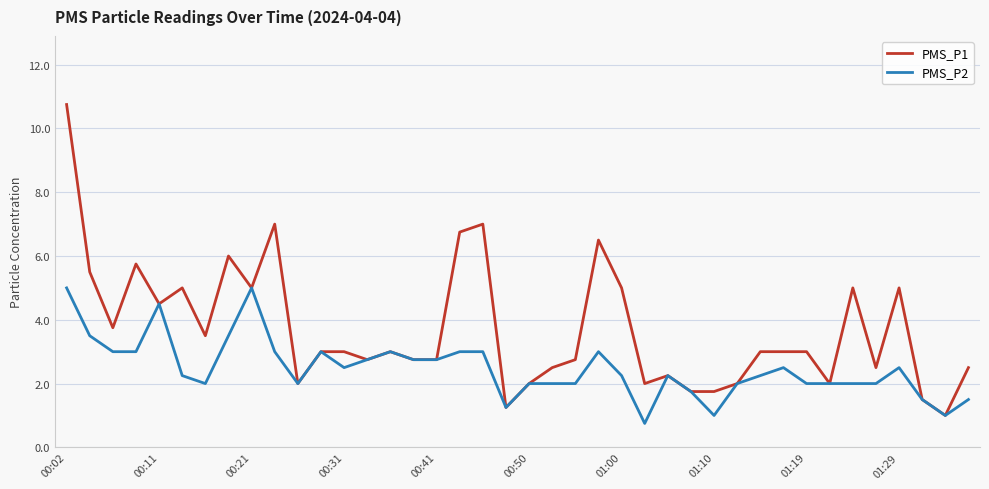

Which series has the largest range (max minus min)?

PMS_P1